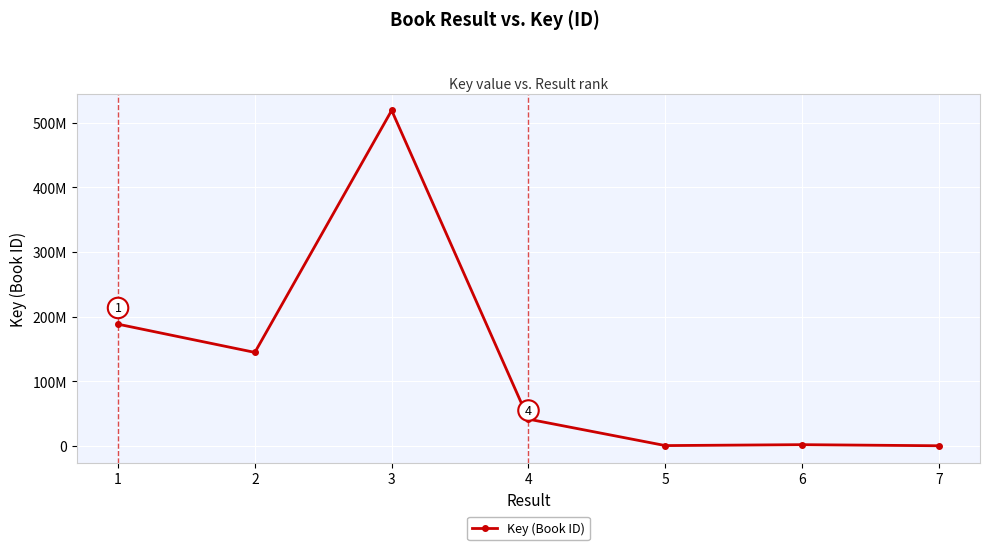

List the labels in order of value, largest first.

3, 1, 2, 4, 6, 5, 7